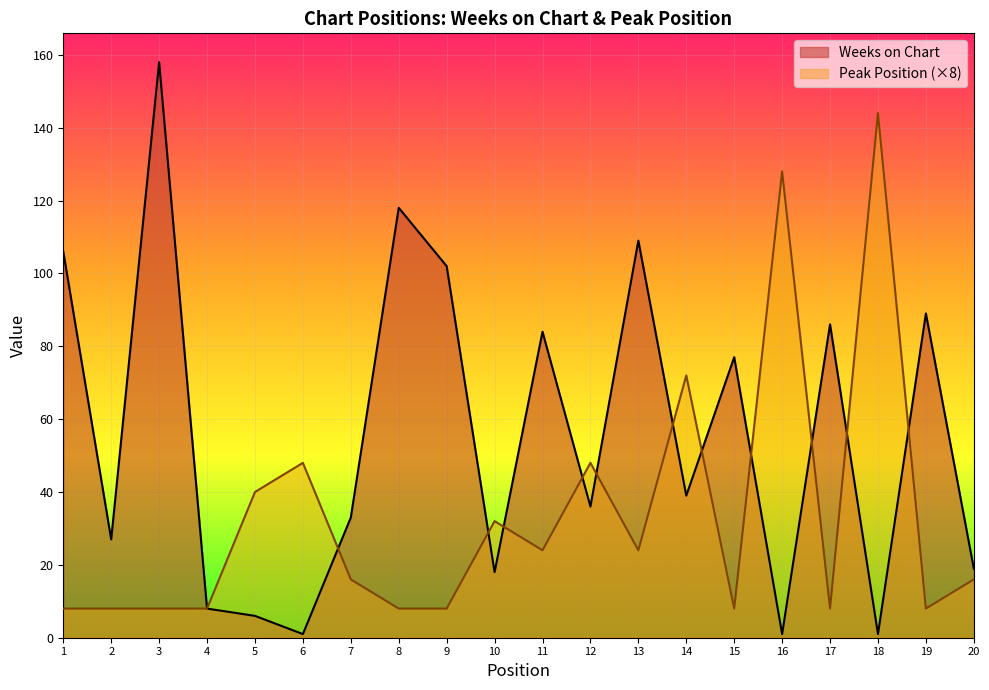

Reading left to right, transcribe all the data shown in this chart.

Weeks on Chart: 106	27	158	8	6	1	33	118	102	18	84	36	109	39	77	1	86	1	89	19
Peak Position: 8	8	8	8	40	48	16	8	8	32	24	48	24	72	8	128	8	144	8	16